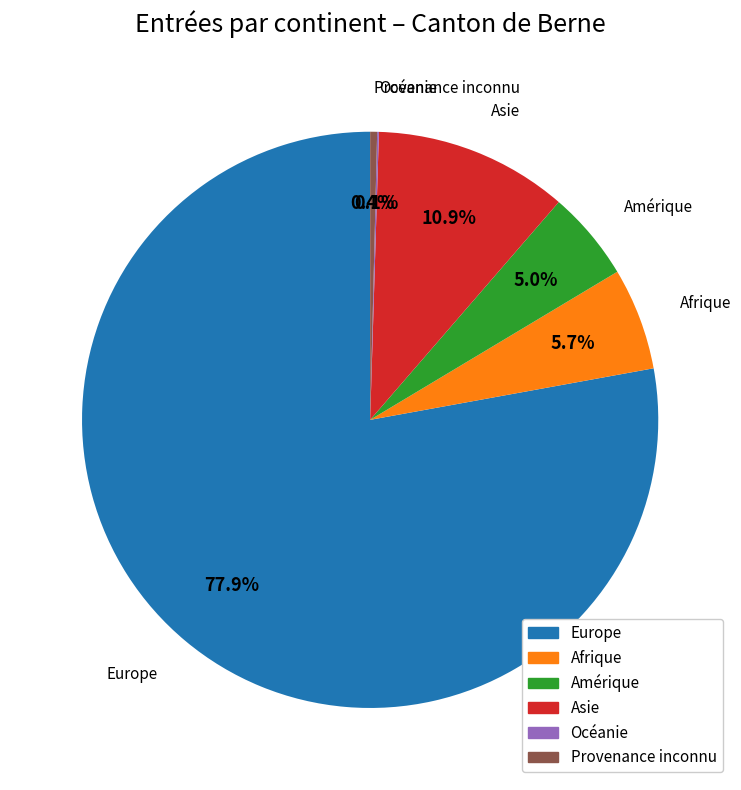

Does Europe represent more than half of the total?

Yes